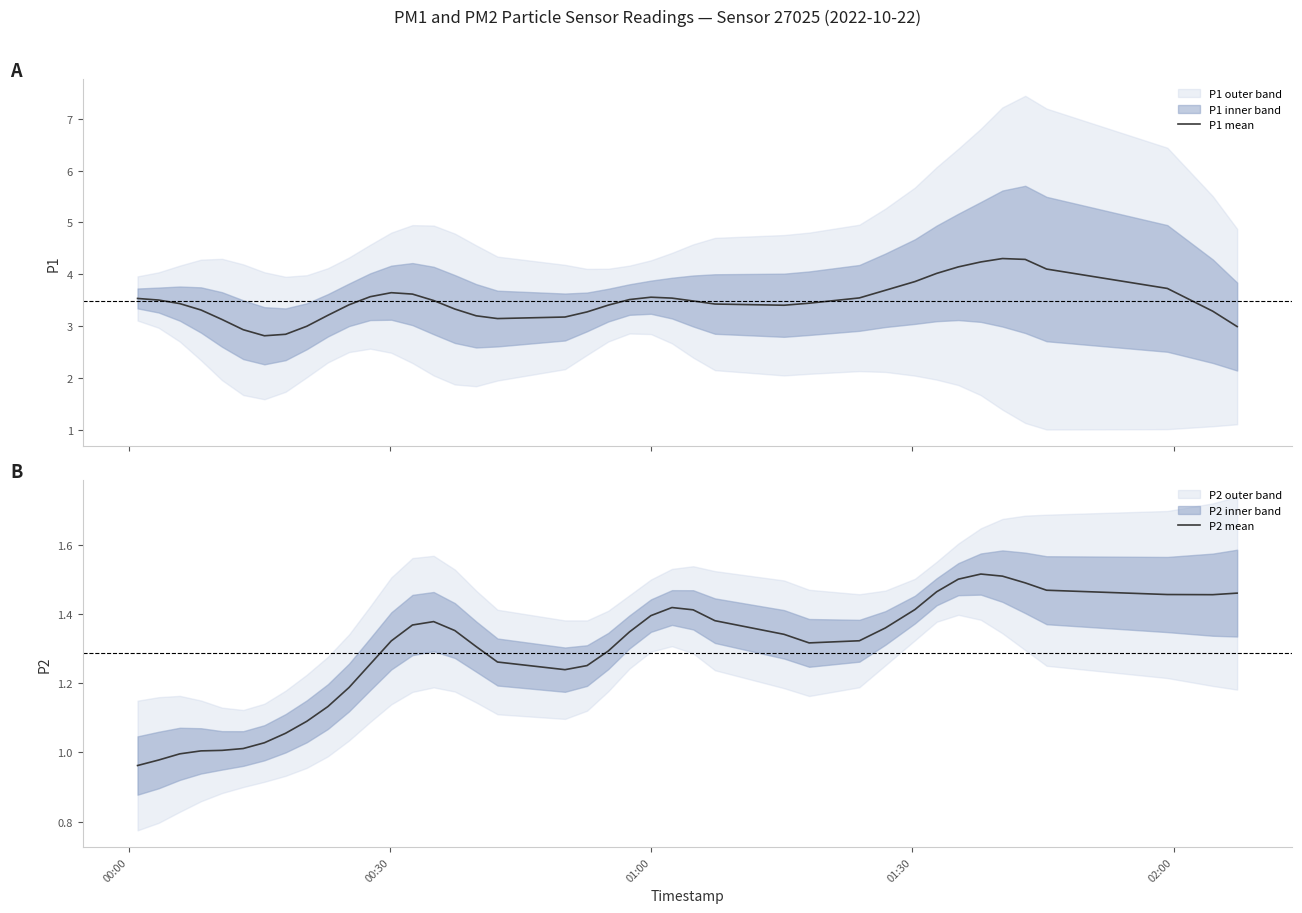

True or false: P2 mean has more than 1 interior local peaks.

True